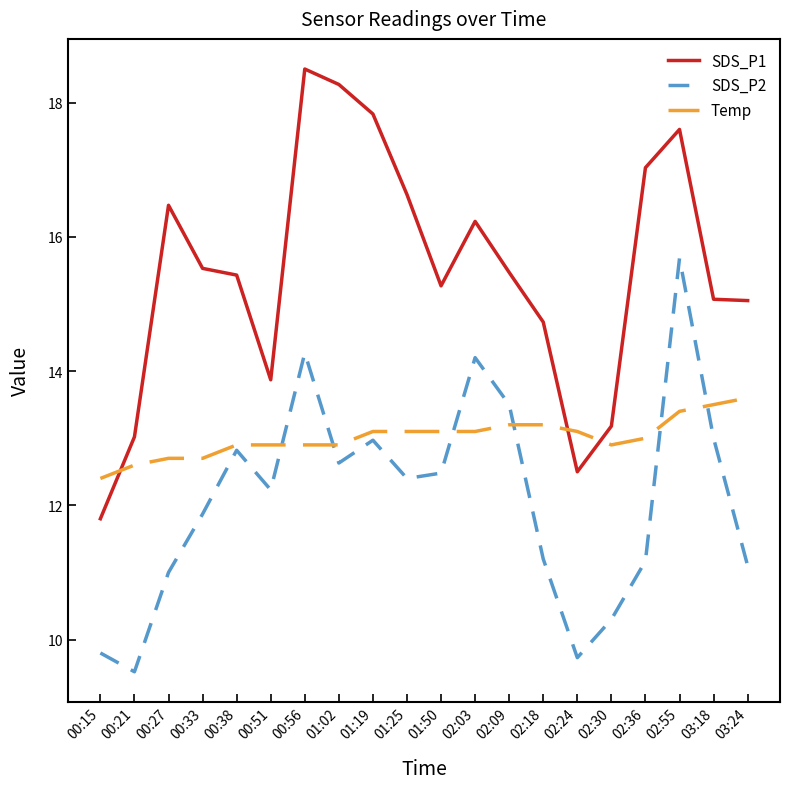

Is the value of SDS_P1 at 03:24 greater than the value of Temp at 01:50?

Yes